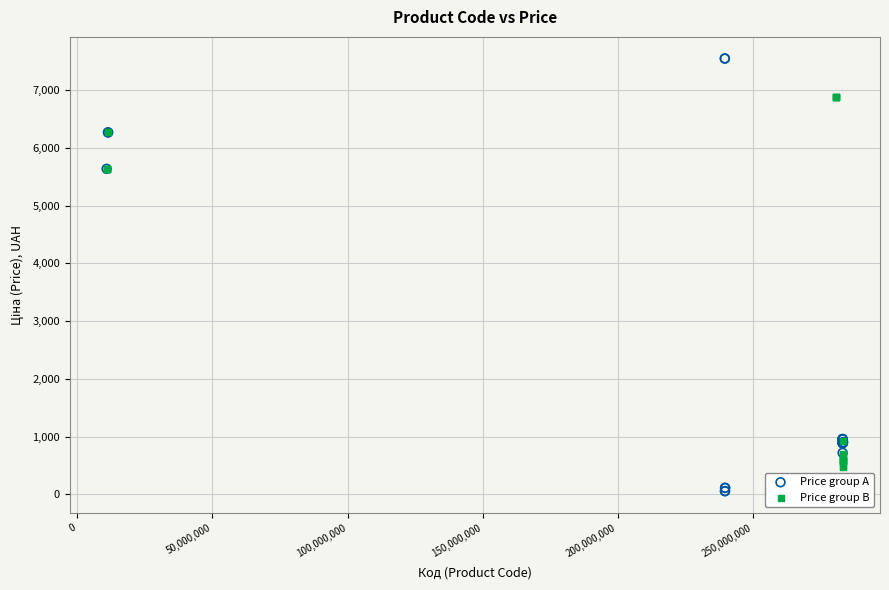

What are all the series names shown in the legend?

Price group A, Price group B